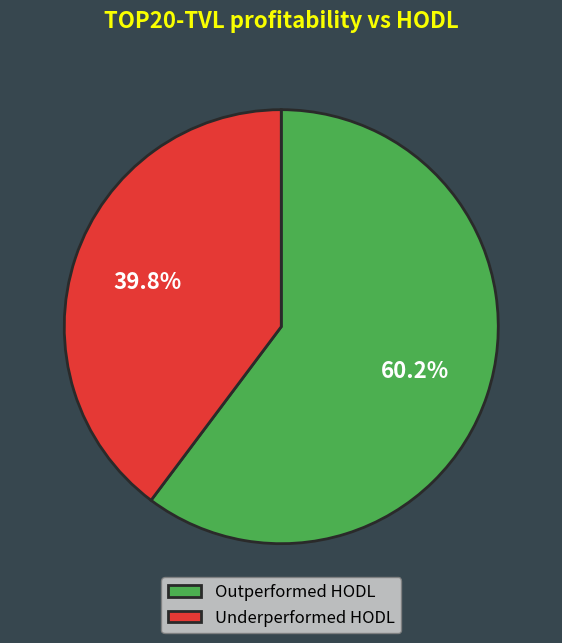

Does Outperformed HODL account for over 50% of the chart?

Yes